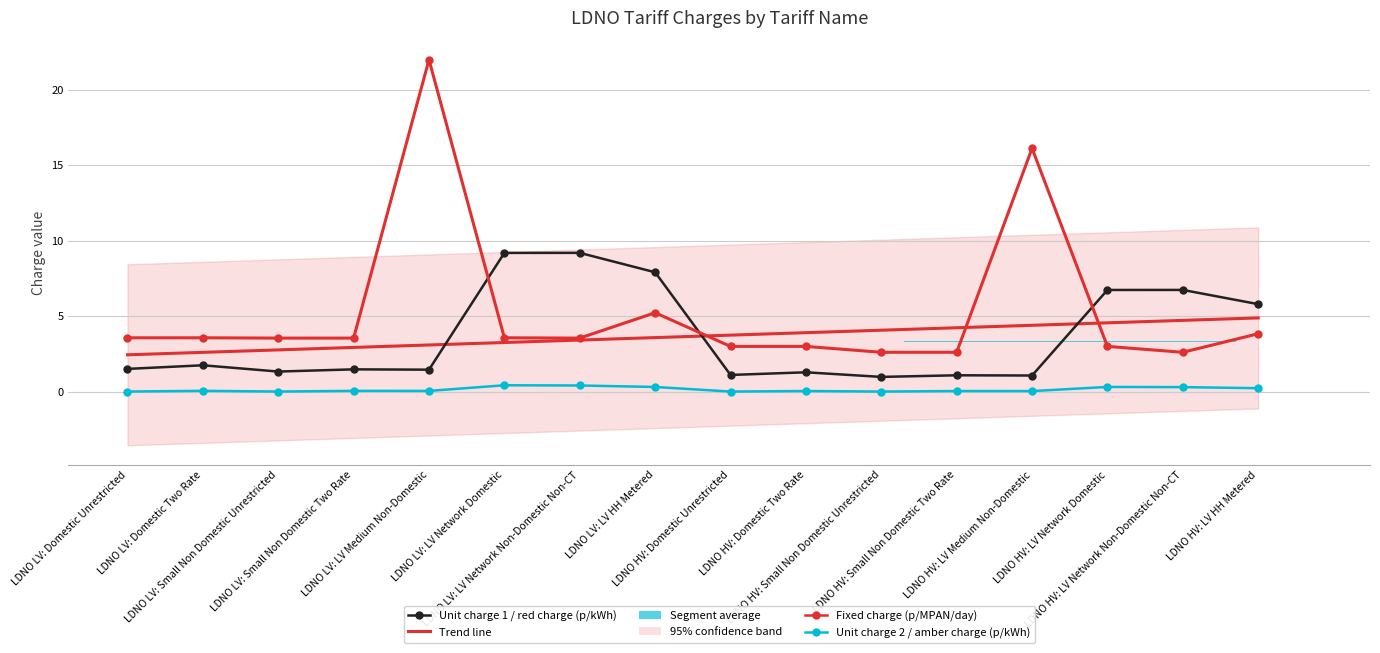

At LDNO HV: Domestic Two Rate, list the series in order from largest to smallest.

Trend line, Fixed charge (p/MPAN/day), Unit charge 1 / red charge (p/kWh), Unit charge 2 / amber charge (p/kWh)